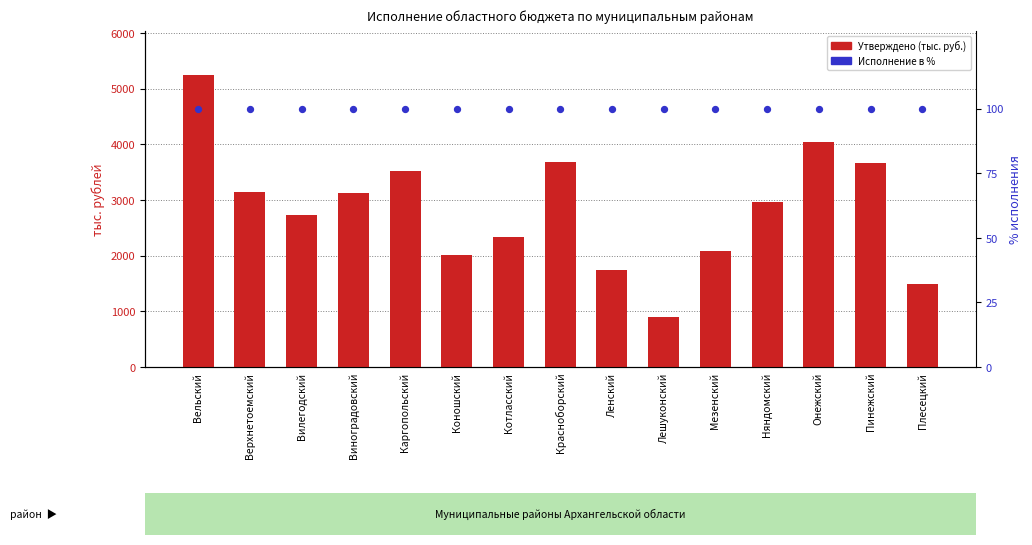

Which series reaches the maximum Y coordinate?

Утверждено (тыс. руб.)